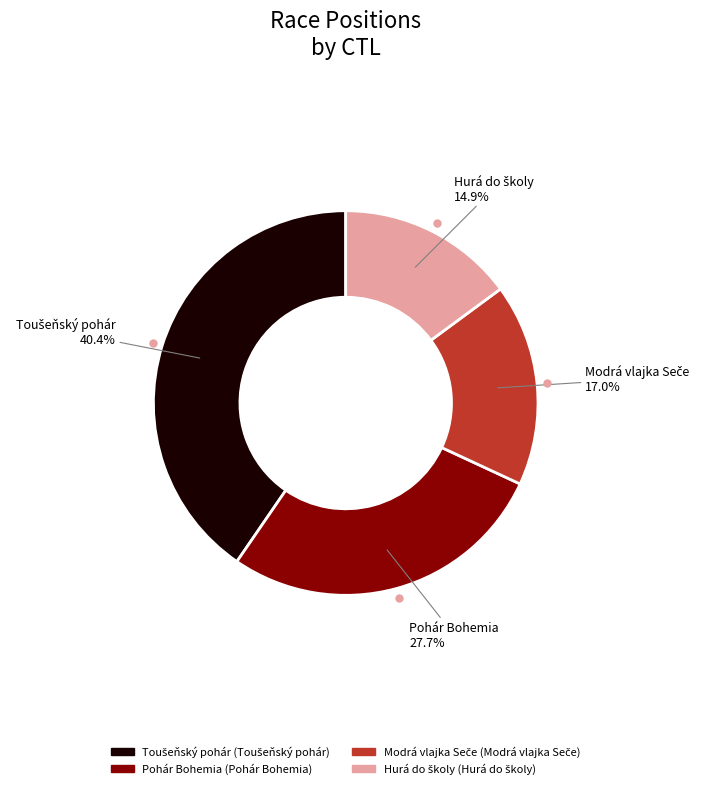

Does any single category account for the majority?

No